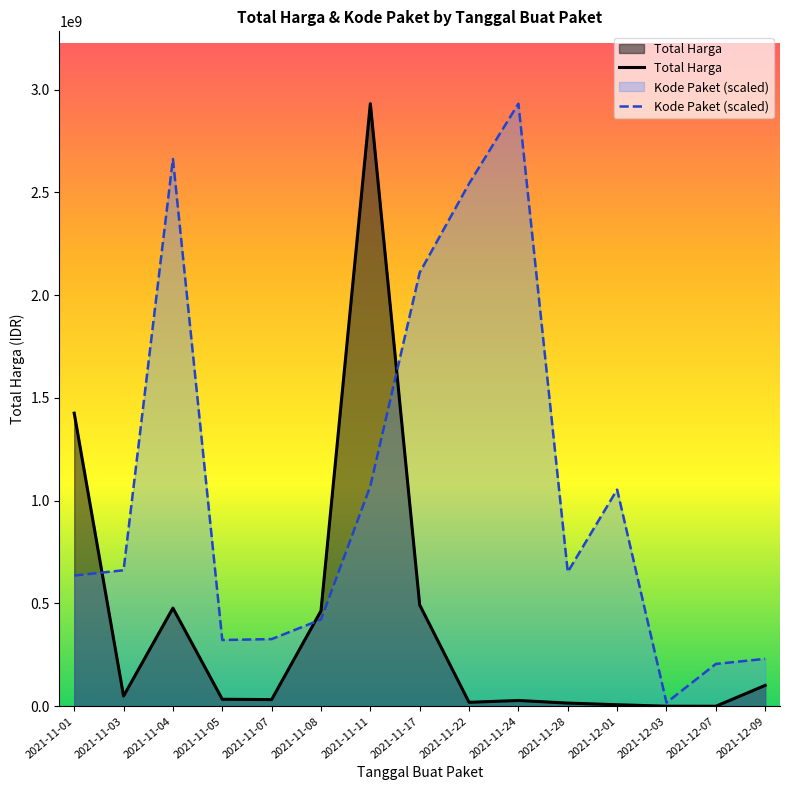

Between 2021-11-04 and 2021-11-22, which series saw the biggest shift?

Total Harga